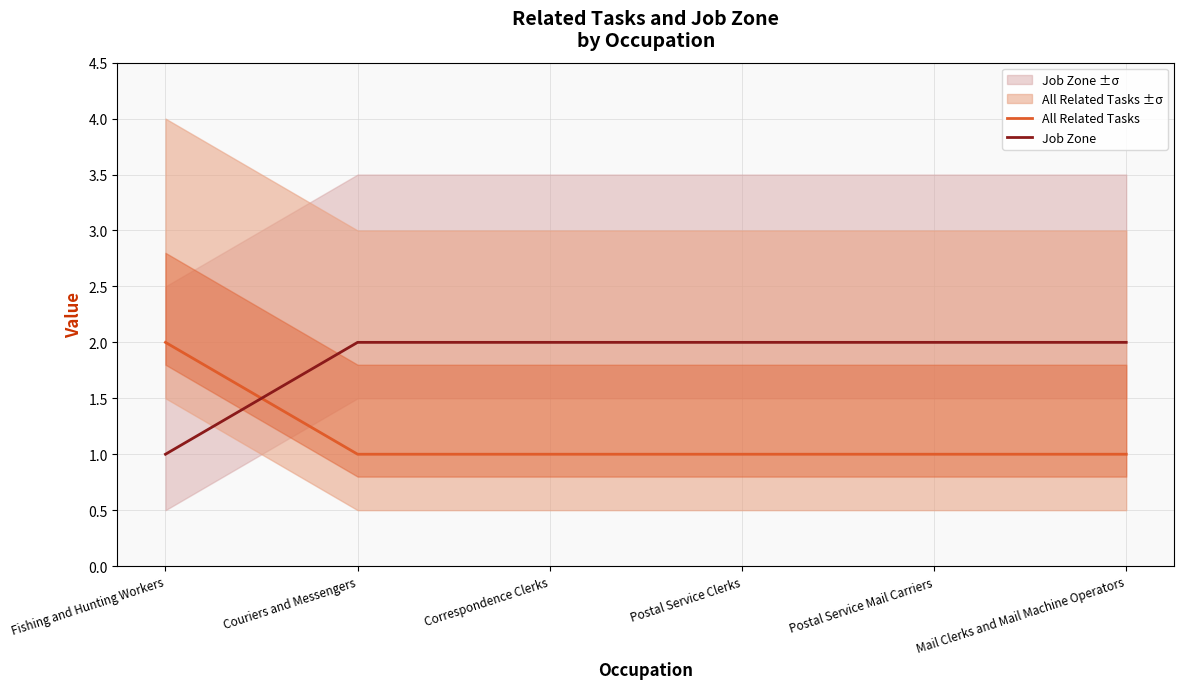

Does the chart have visible grid lines?

Yes